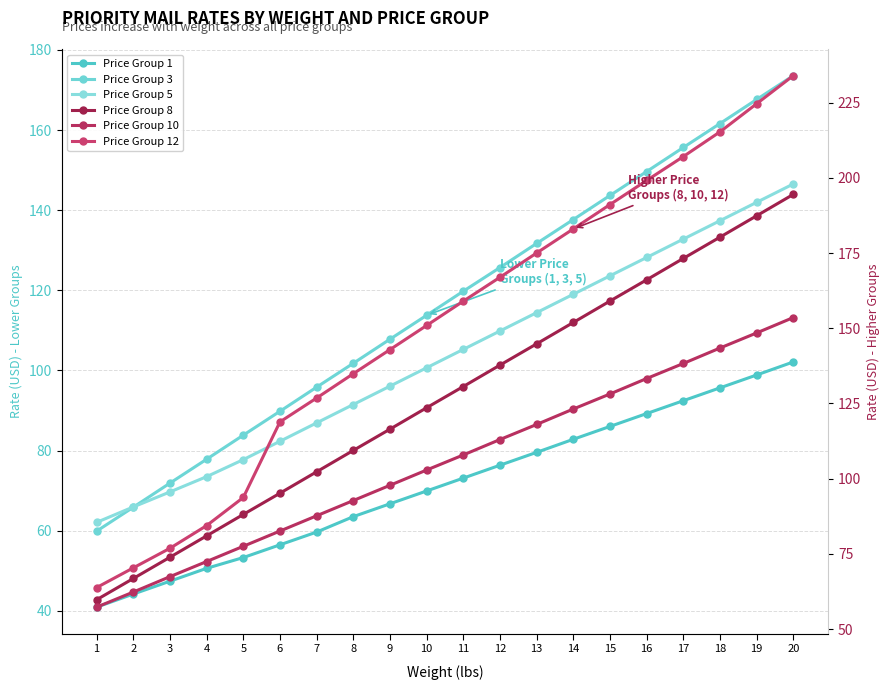

Reading right to left, list all the values displayed in this chart.

Price Group 1: 102.1	98.9	95.7	92.4	89.2	86.0	82.8	79.5	76.3	73.1	69.9	66.7	63.5	59.6	56.5	53.3	50.6	47.4	44.2	40.9
Price Group 3: 173.6	167.6	161.6	155.7	149.6	143.7	137.7	131.7	125.7	119.8	113.8	107.8	101.8	95.8	89.8	83.8	77.8	71.9	65.8	59.9
Price Group 5: 146.5	142.0	137.4	132.8	128.2	123.6	119.0	114.4	109.8	105.2	100.7	96.1	91.5	86.9	82.3	77.7	73.5	69.7	65.9	62.1
Price Group 8: 194.5	187.4	180.3	173.2	166.1	159.1	151.9	144.8	137.8	130.6	123.6	116.5	109.4	102.3	95.2	88.1	81.0	73.9	66.8	59.7
Price Group 10: 153.6	148.5	143.4	138.3	133.3	128.2	123.2	118.0	113.0	107.9	102.9	97.8	92.7	87.7	82.6	77.5	72.4	67.4	62.3	57.3
Price Group 12: 234.0	224.7	215.3	207.1	199.2	191.2	183.1	175.0	167.0	159.0	150.9	142.9	134.9	126.8	118.9	93.7	84.4	76.8	70.3	63.8